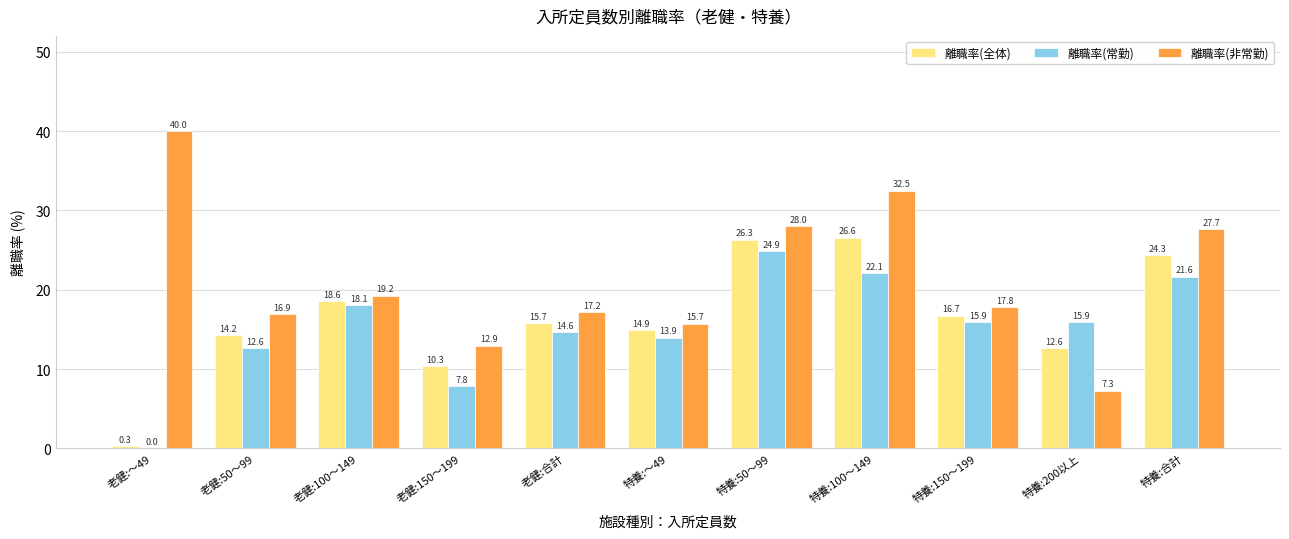

What is the average value of the 離職率(全体) series?

16.4